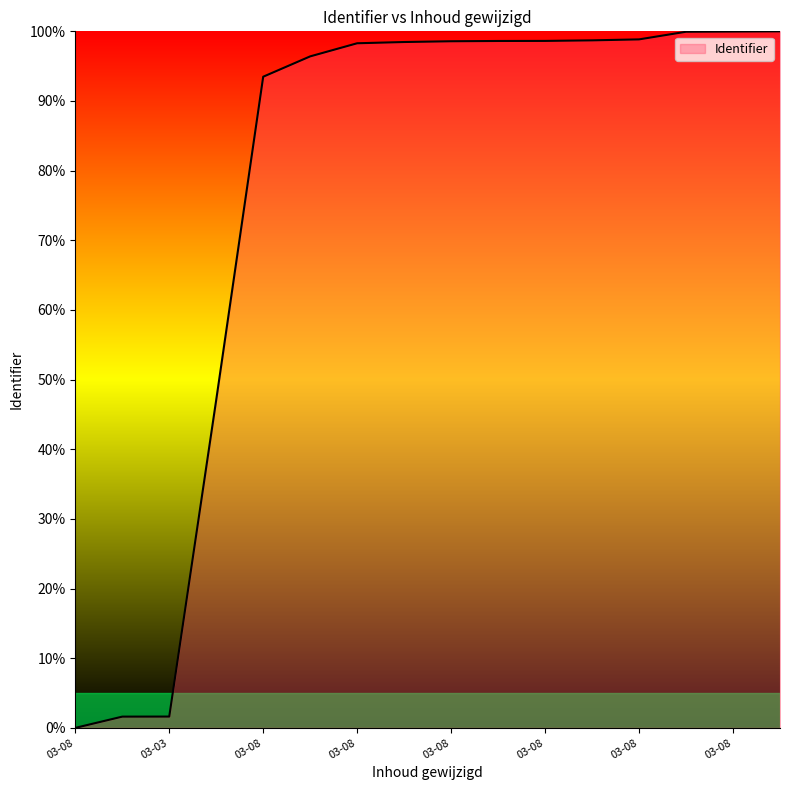

What is the maximum value shown in the chart?

100.0